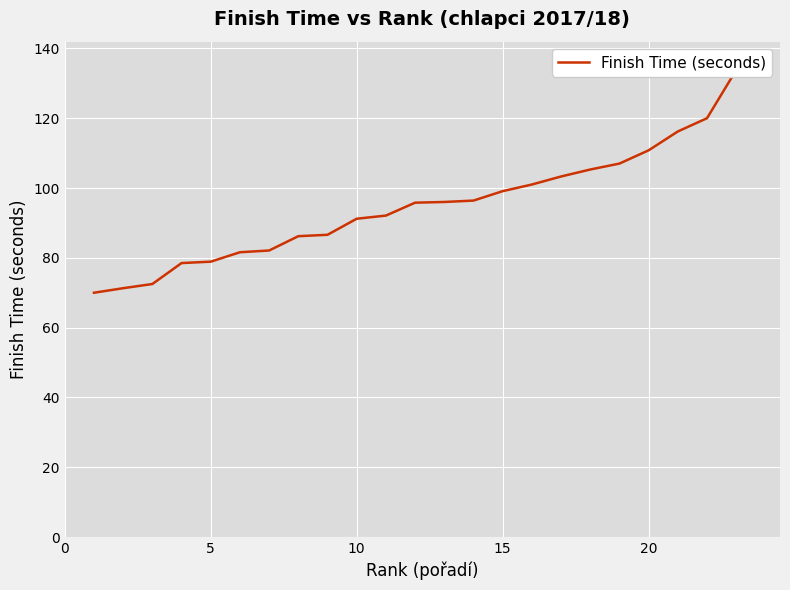

What is the greatest value displayed?

138.5